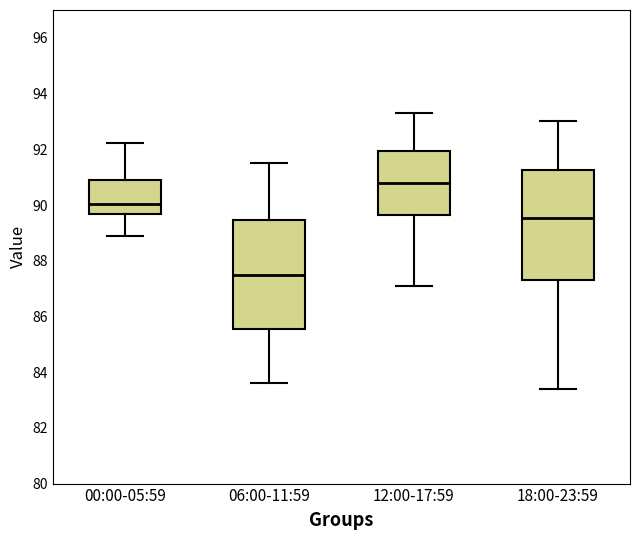

Where is the lower edge of the box for 12:00-17:59 on the y-axis? The values are not printed on the chart, so give them approximately, as read against the axis.

89.6